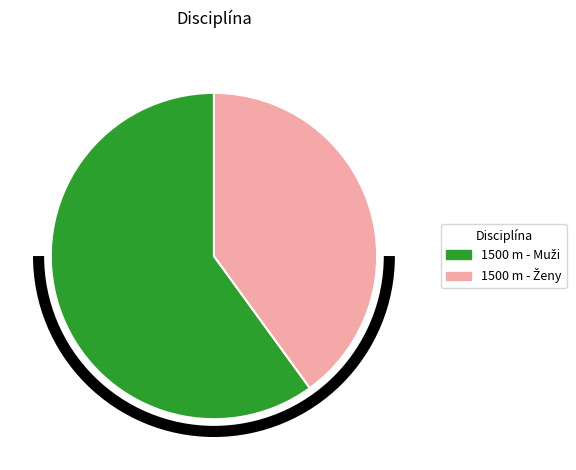

Is there any slice that represents more than half of the pie?

Yes